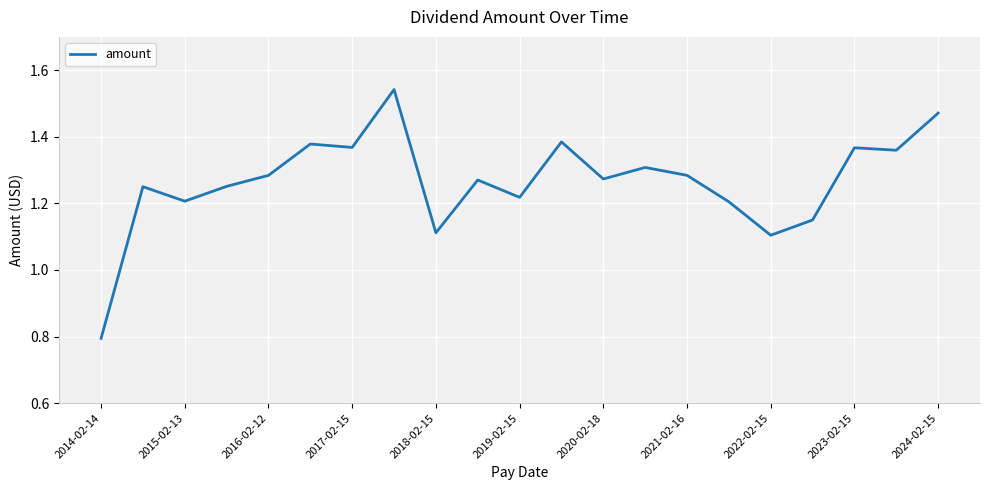

How many lines are shown in the chart?

1